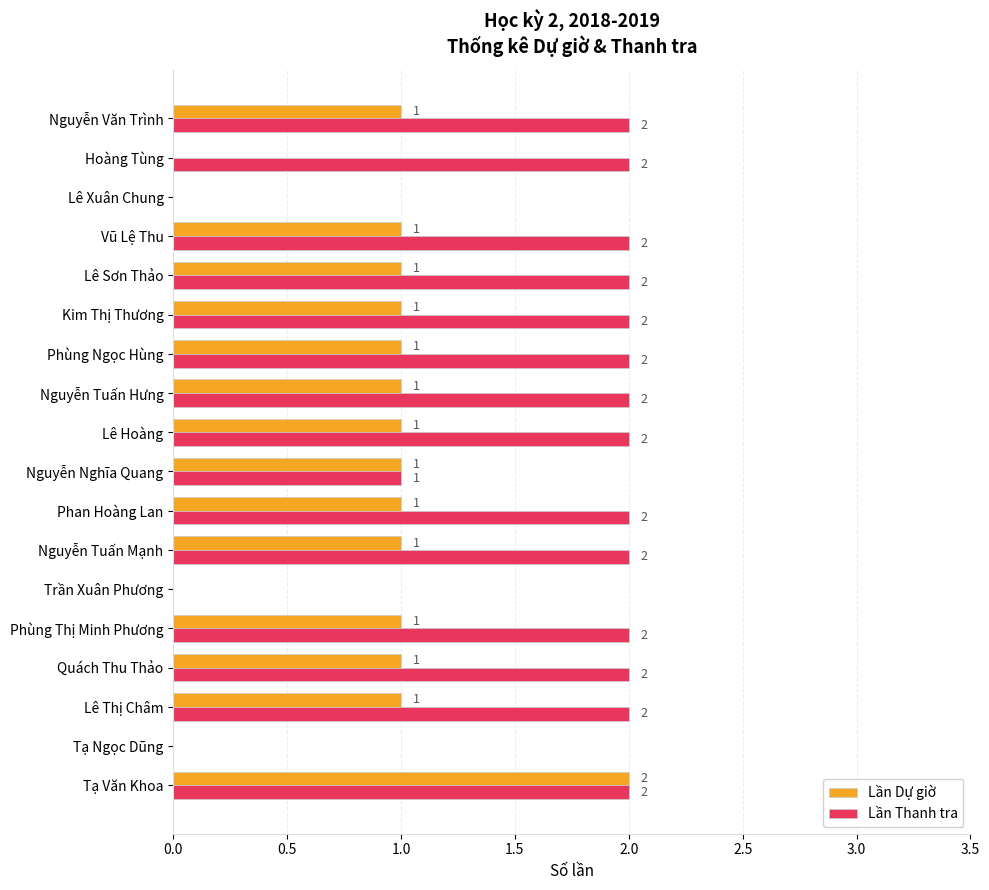

What are all the series names shown in the legend?

Lần Dự giờ, Lần Thanh tra